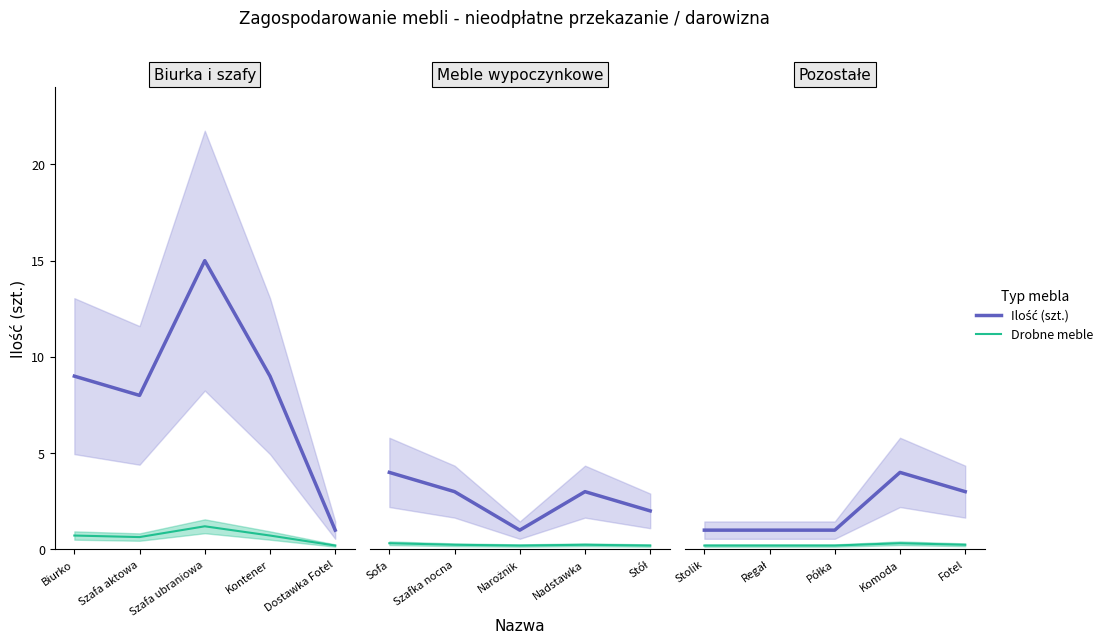

What are all the series names shown in the legend?

Ilość (szt.), Drobne meble